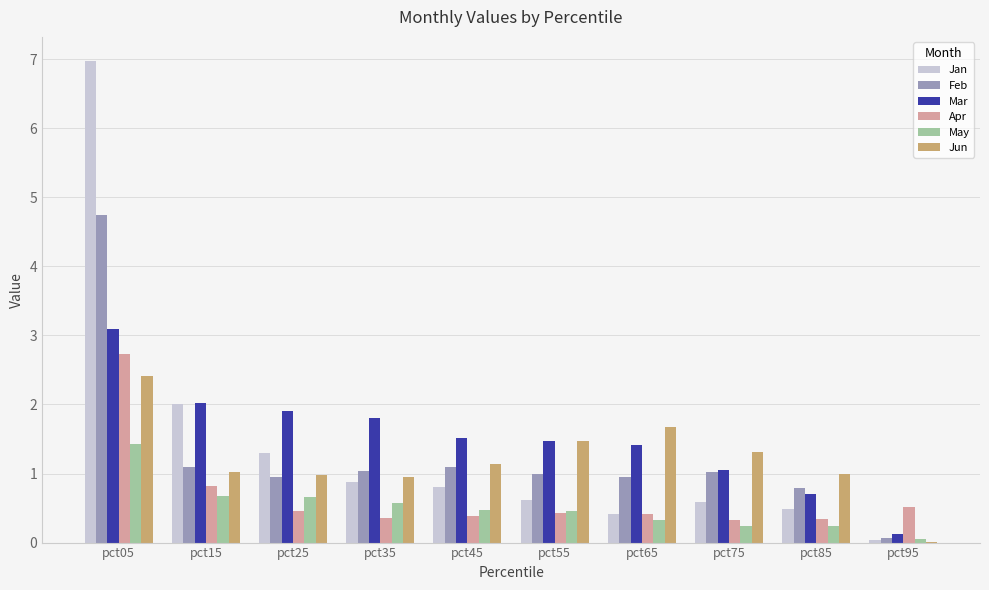

What value does the Jun series have at pct65?

1.7